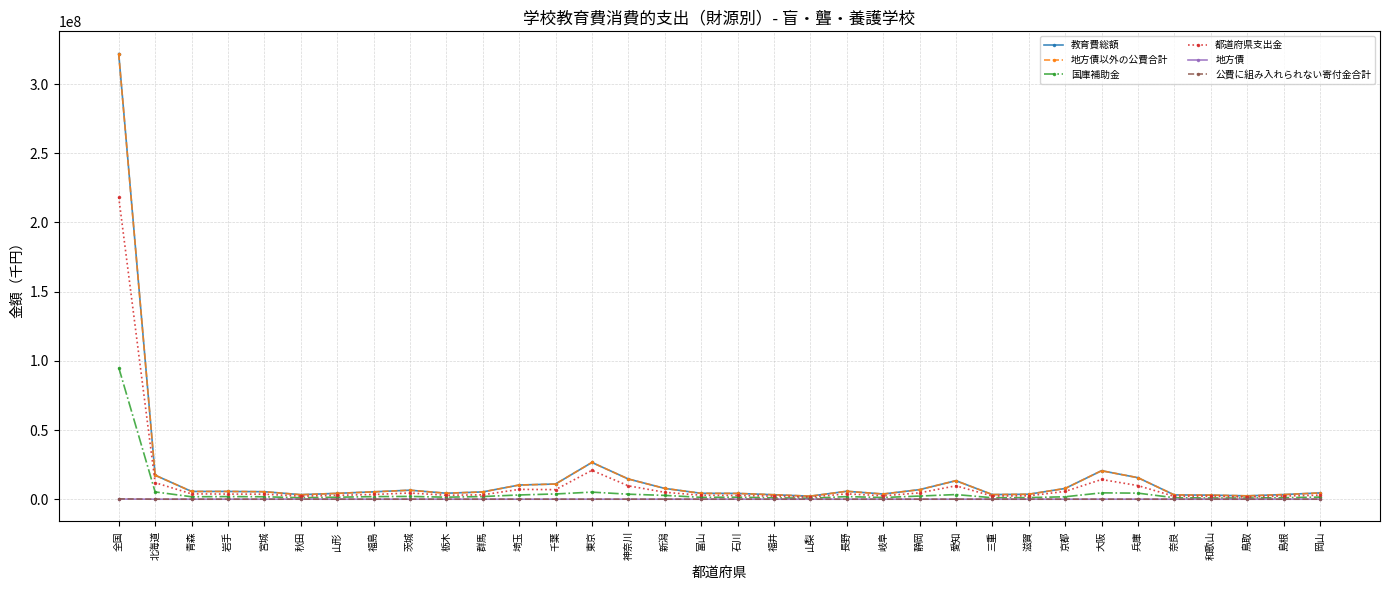

Is the value of 地方債 at 岐阜 greater than the value of 教育費総額 at 富山?

No